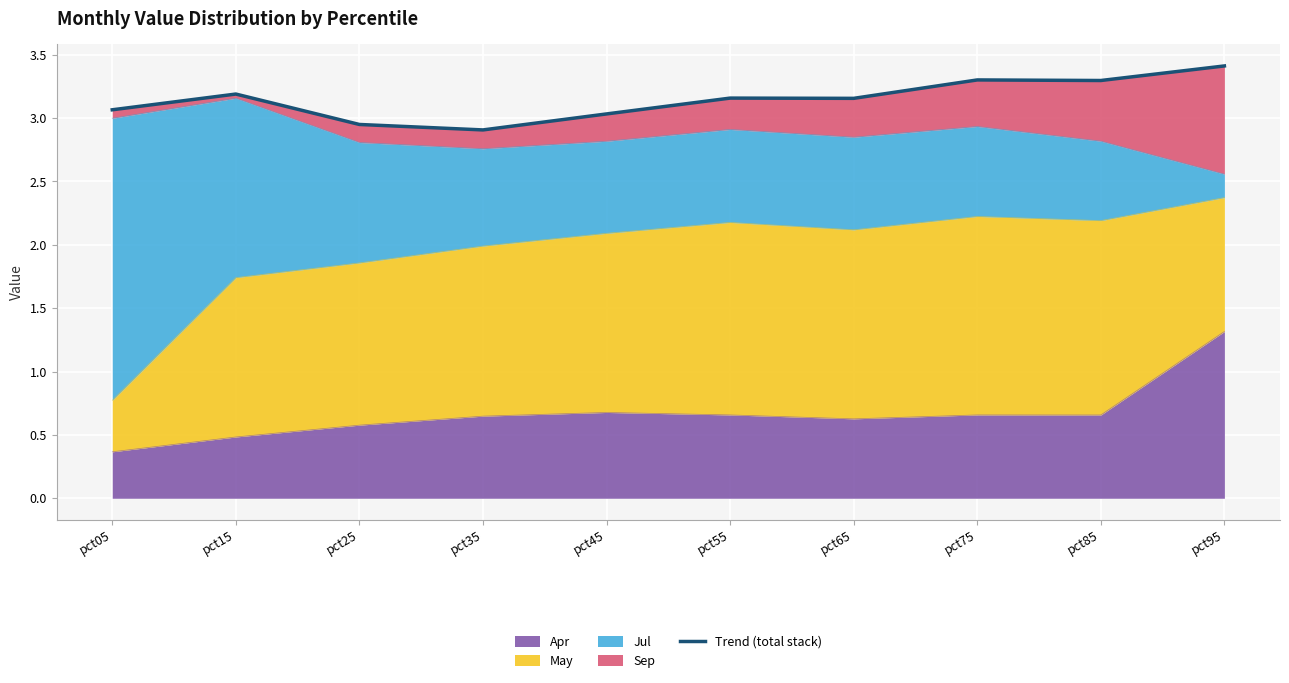

What is the sum of all values?

31.5